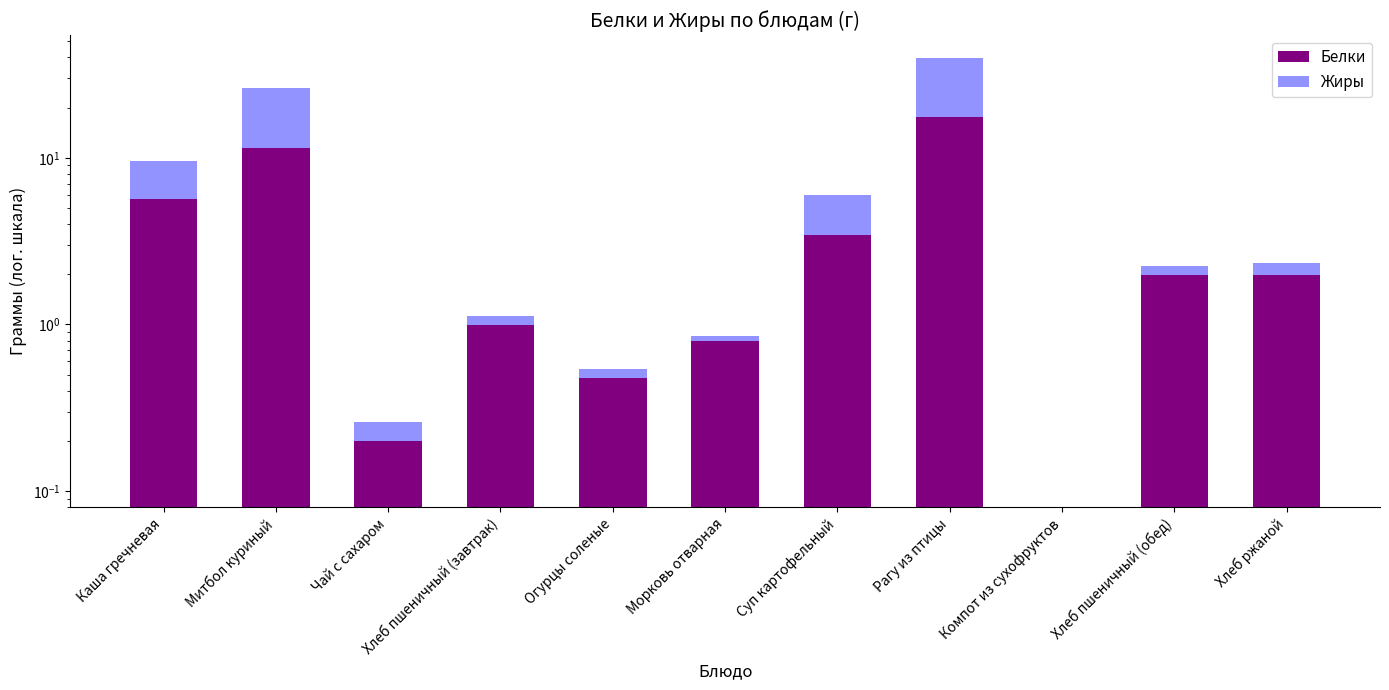

The Жиры series shows 0.0 at Компот из сухофруктов. True or false?

True